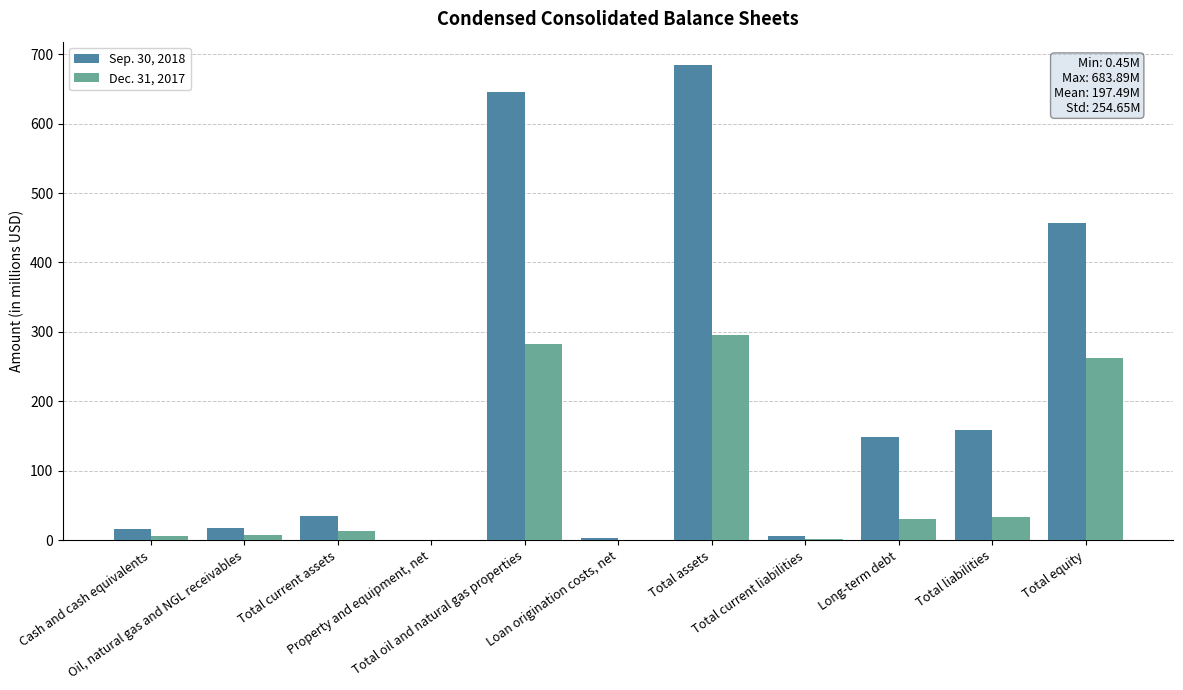

At which label does Dec. 31, 2017 first exceed 12?

Total current assets